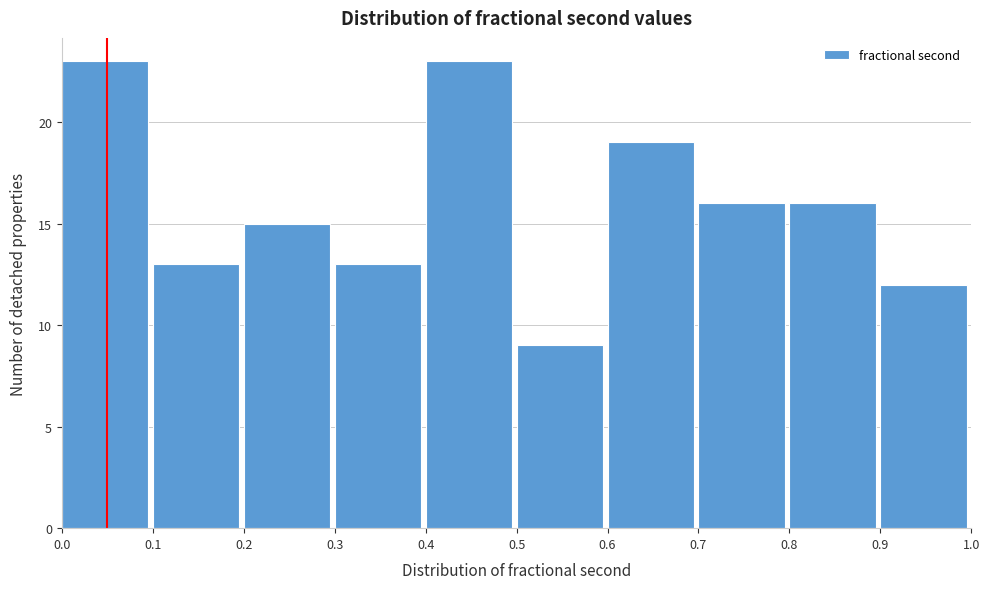

What is the height of the bar covering 0.1 to 0.2 on the x-axis? The values are not printed on the chart, so give them approximately, as read against the axis.

13